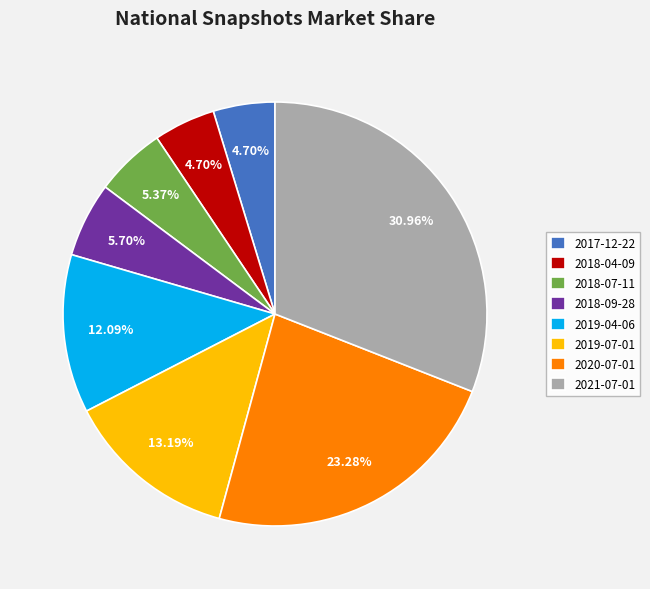

Is the sum of 2018-07-11 and 2019-04-06 greater than half?

No